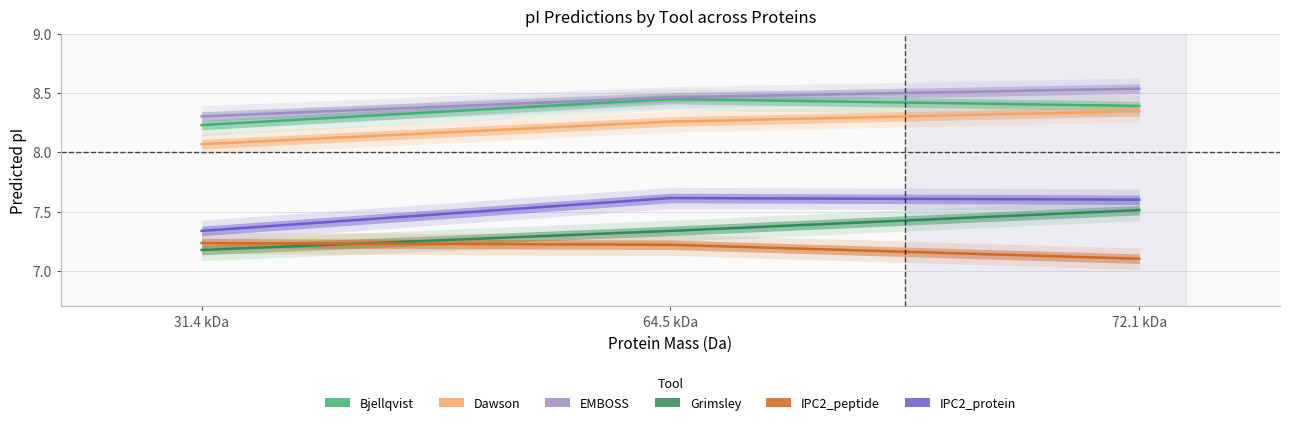

At how many categories does at least one series exceed 7?

3